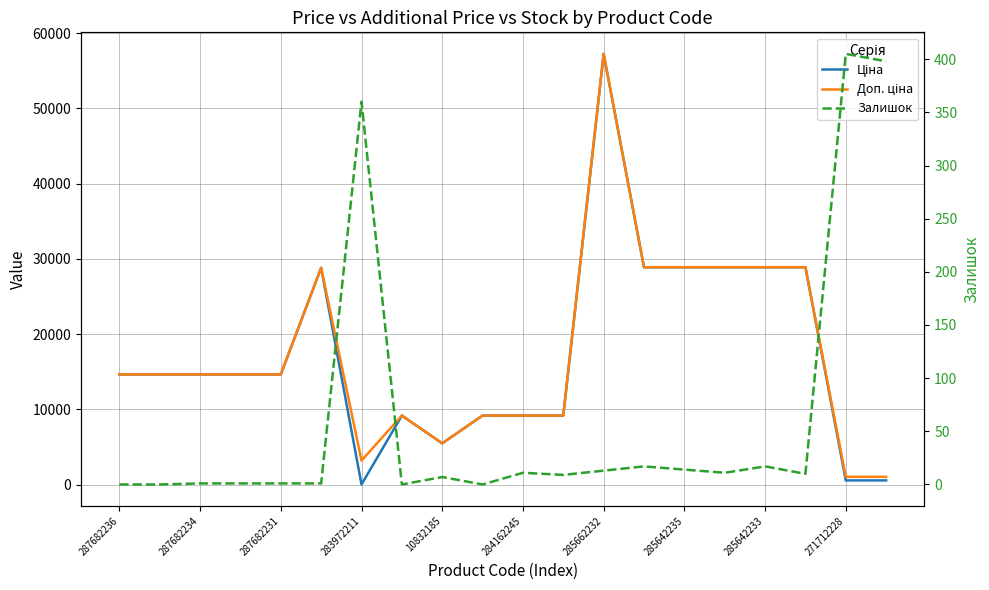

At how many categories does at least one series exceed 18615?

7